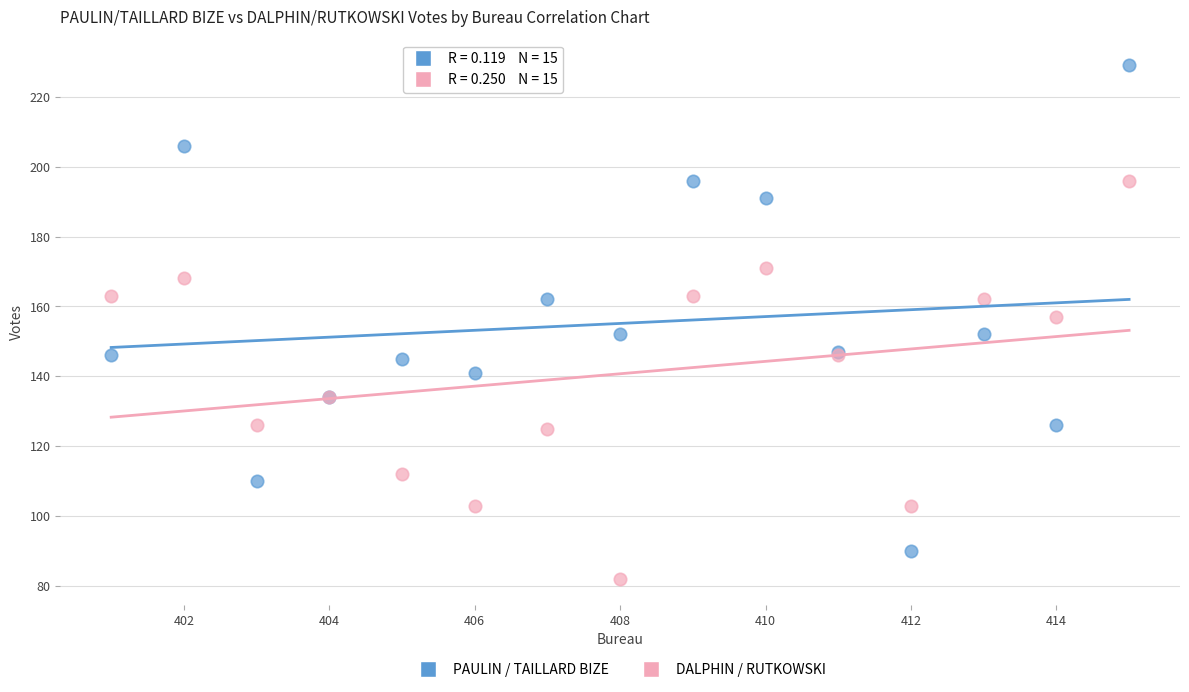

Which series contains the highest Y value?

PAULIN / TAILLARD BIZE